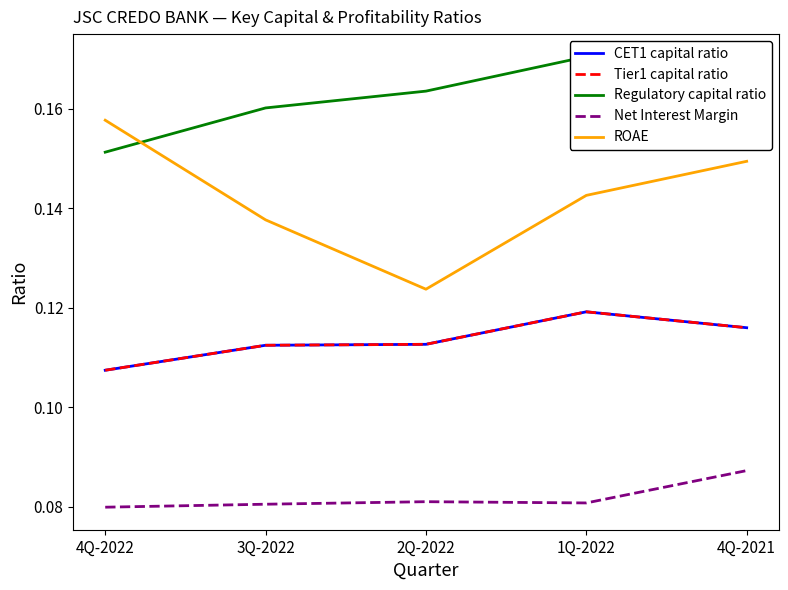

True or false: CET1 capital ratio has a value of 0.1 at 4Q-2021.

True